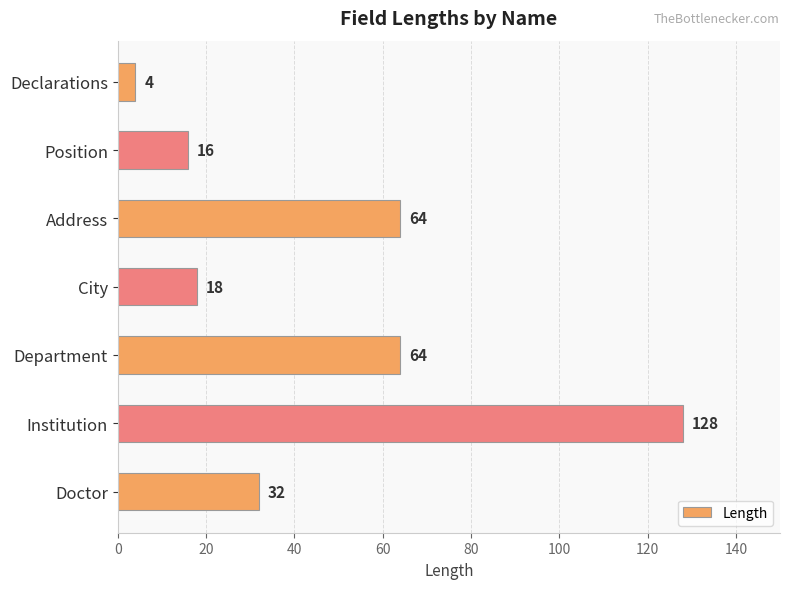

How many bars are there in total?

7